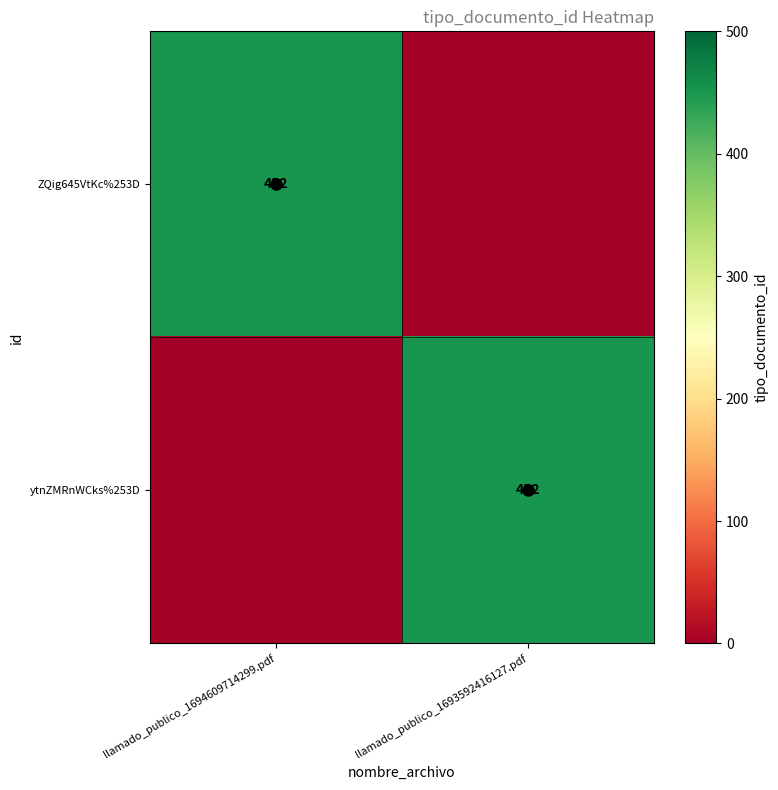

True or false: ytnZMRnWCks%253D has a value of 452 at llamado_publico_1693592416127.pdf.

True